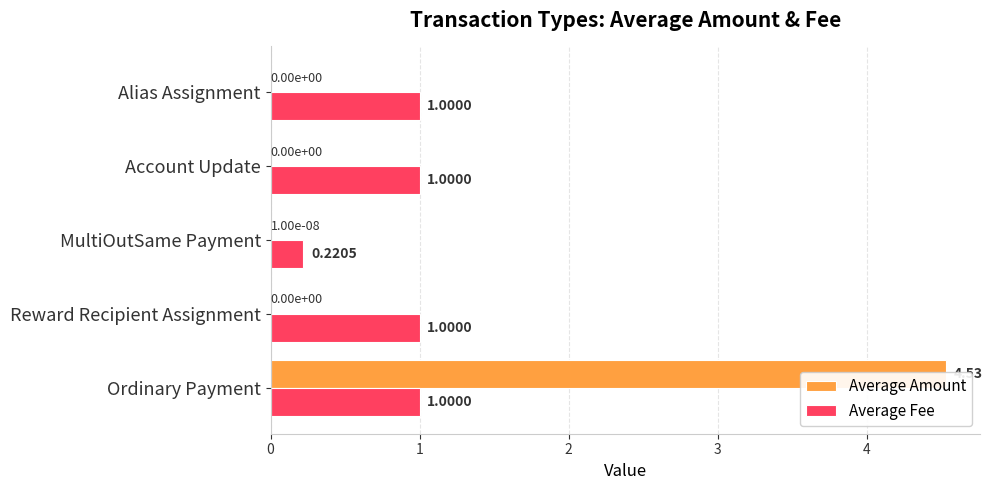

Rank the categories by Average Amount value from highest to lowest.

0, 2, 1, 3, 4